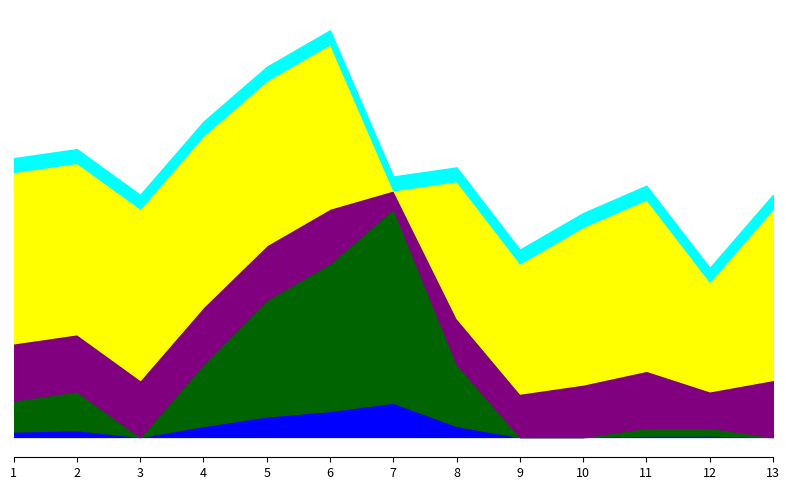

True or false: Score 2 has a value of 0 at 3.

True